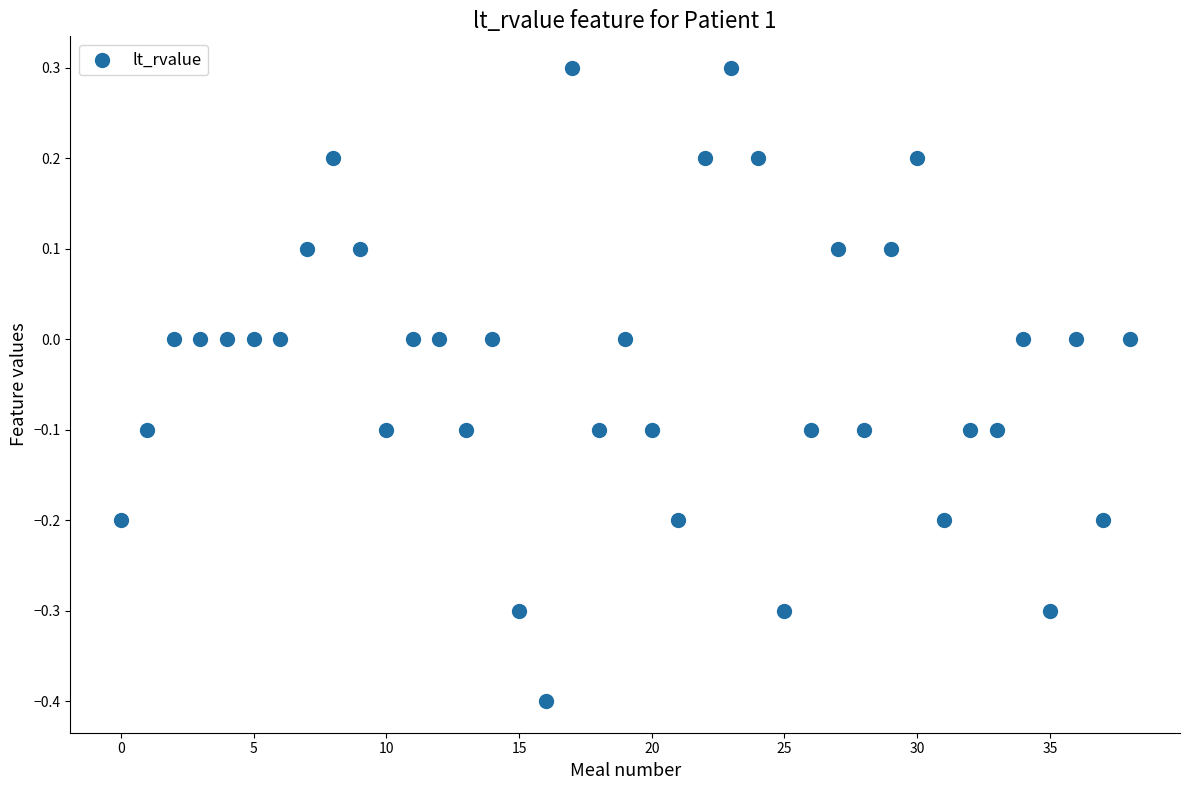

What is the range of Y values (max minus min)?

0.7